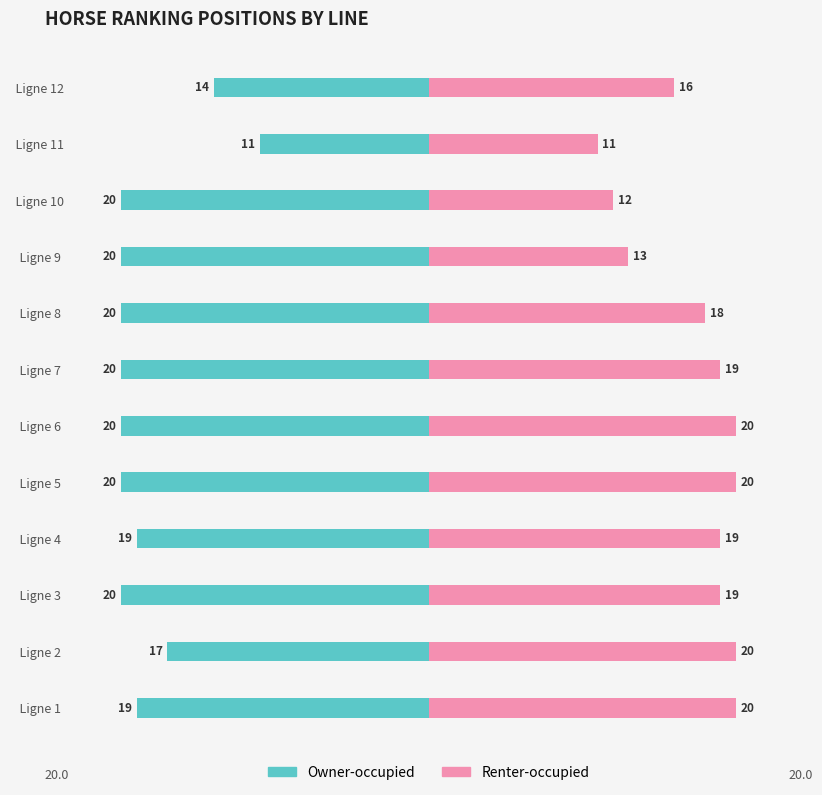

Which series has the widest spread of values?

Owner-occupied